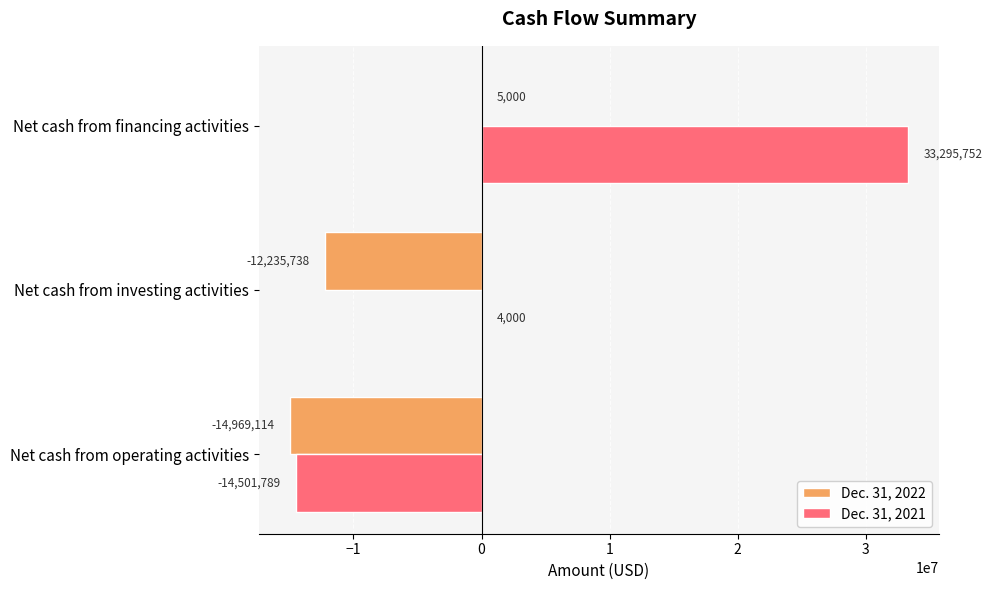

What is the sum of the Dec. 31, 2021 values at Net cash from operating activities and Net cash from investing activities?

-14497789